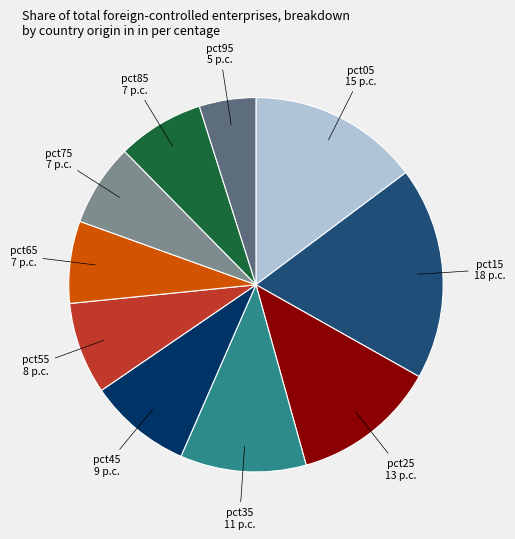

Does any single category account for the majority?

No